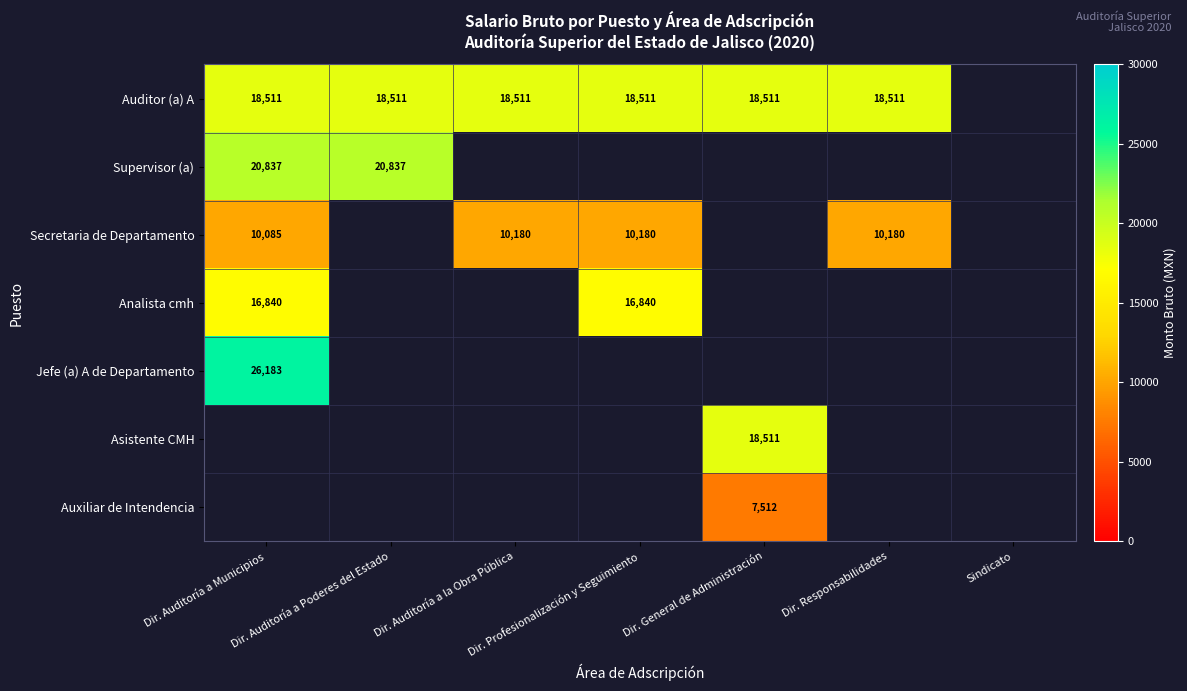

Is the value of Auditor (a) A at Dir. Auditoría a Municipios greater than the value of Analista cmh at Dir. Auditoría a Municipios?

Yes